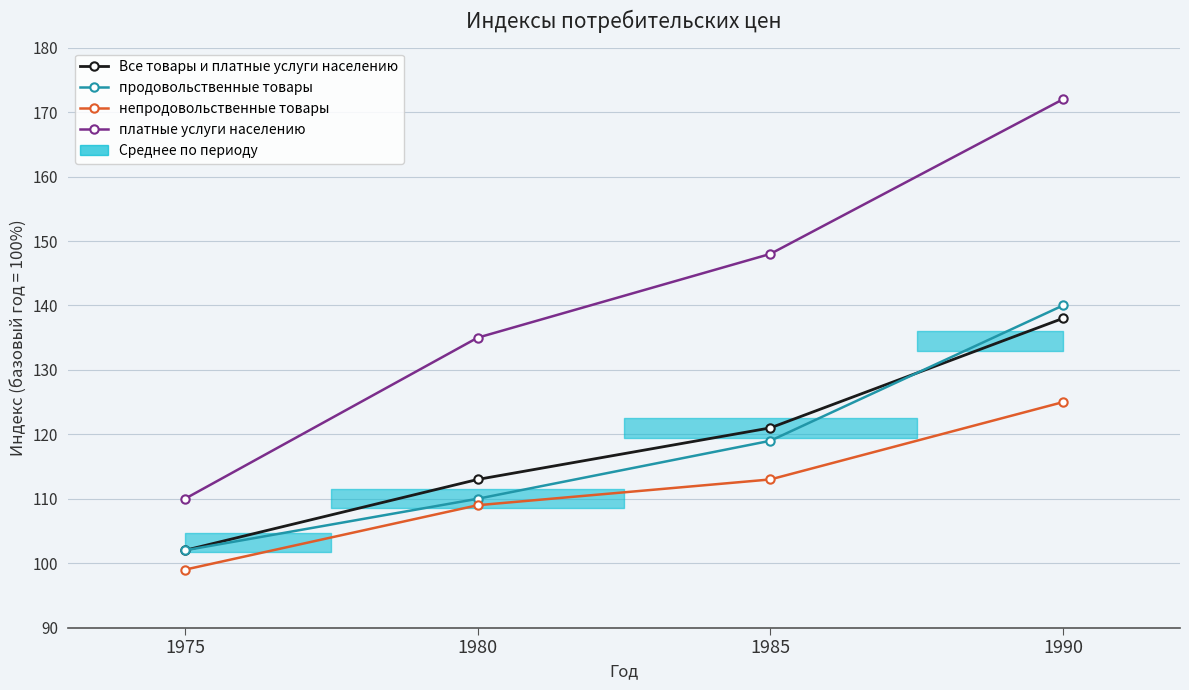

What is the approximate value of Все товары и платные услуги населению at 1985, to the nearest 5?

120